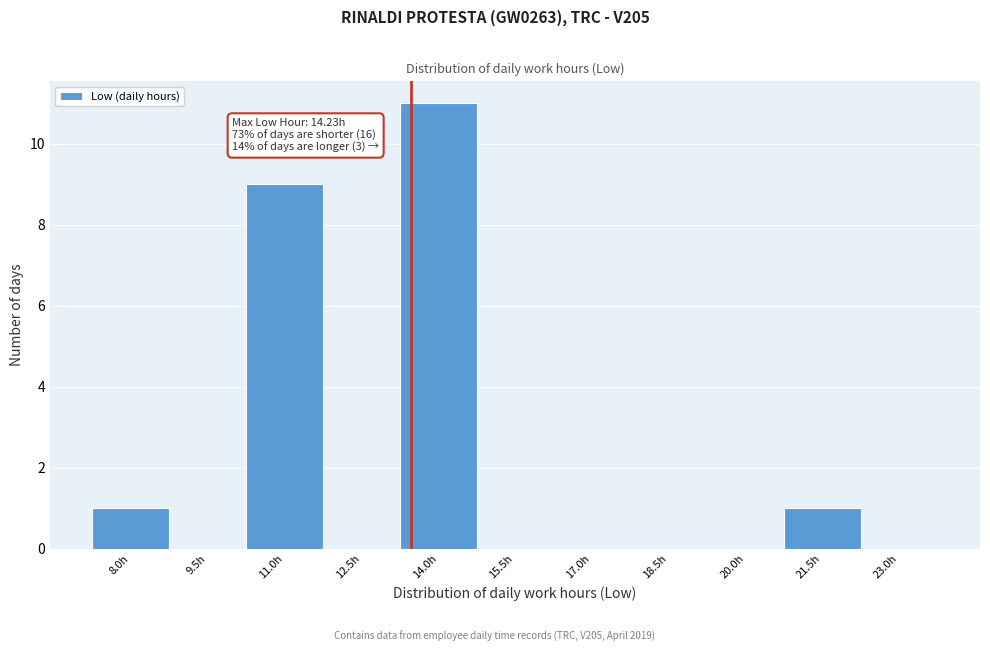

Reading right to left, transcribe all the data shown in this chart.

23.0h=0	21.5h=1	20.0h=0	18.5h=0	17.0h=0	15.5h=0	14.0h=11	12.5h=0	11.0h=9	9.5h=0	8.0h=1